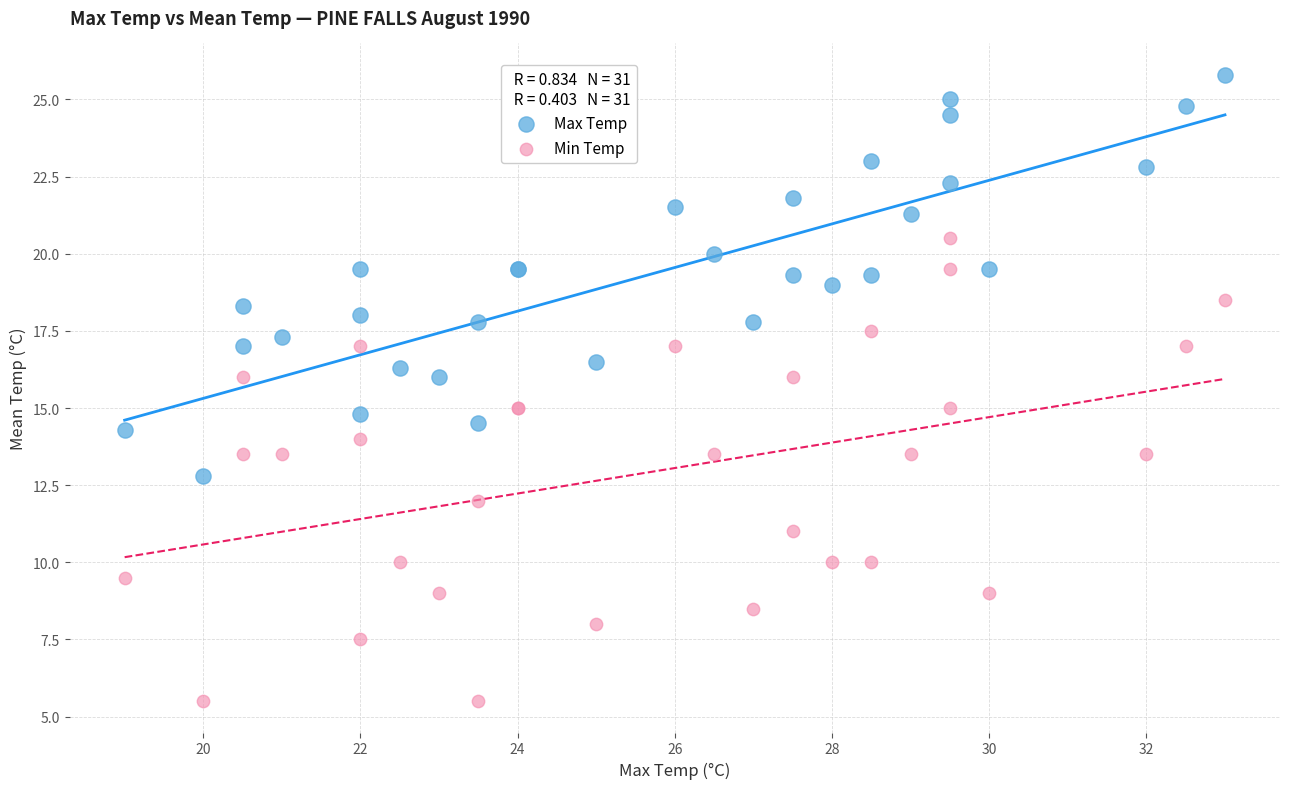

Which series has the widest spread of Y values?

Min Temp